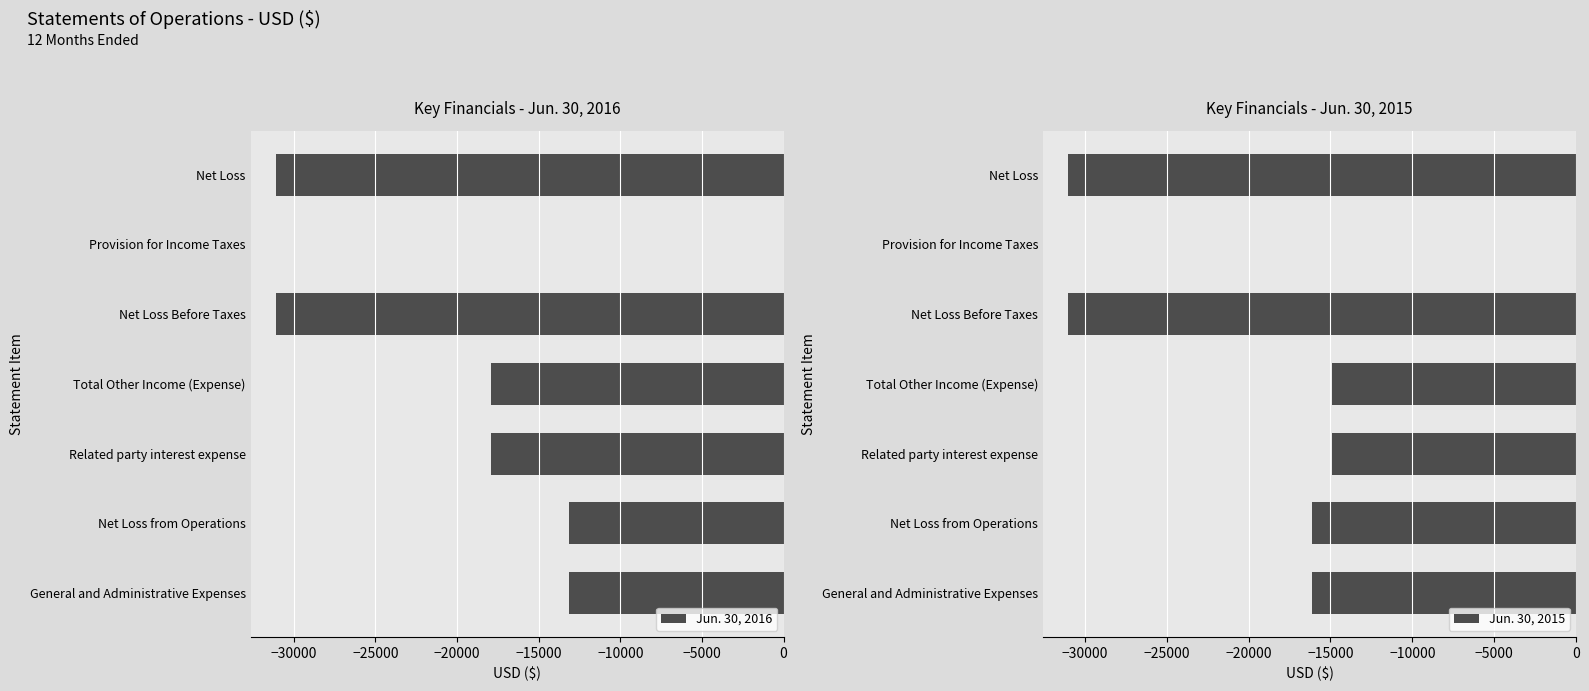

What is the difference between the Jun. 30, 2016 values at Total Other Income (Expense) and Provision for Income Taxes?

17921